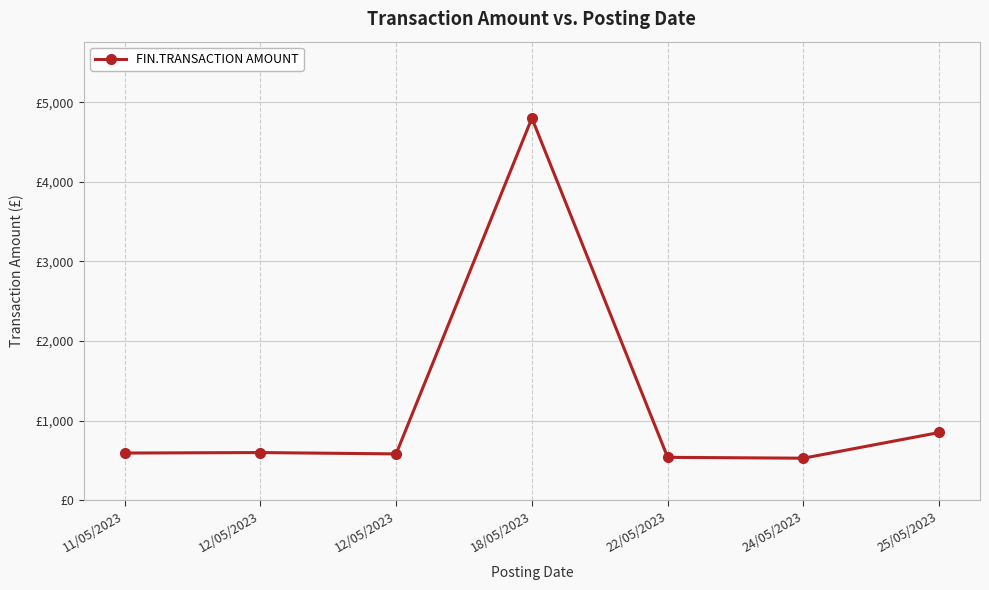

How many points are lower than both their immediate neighbors (excluding endpoints)?

2